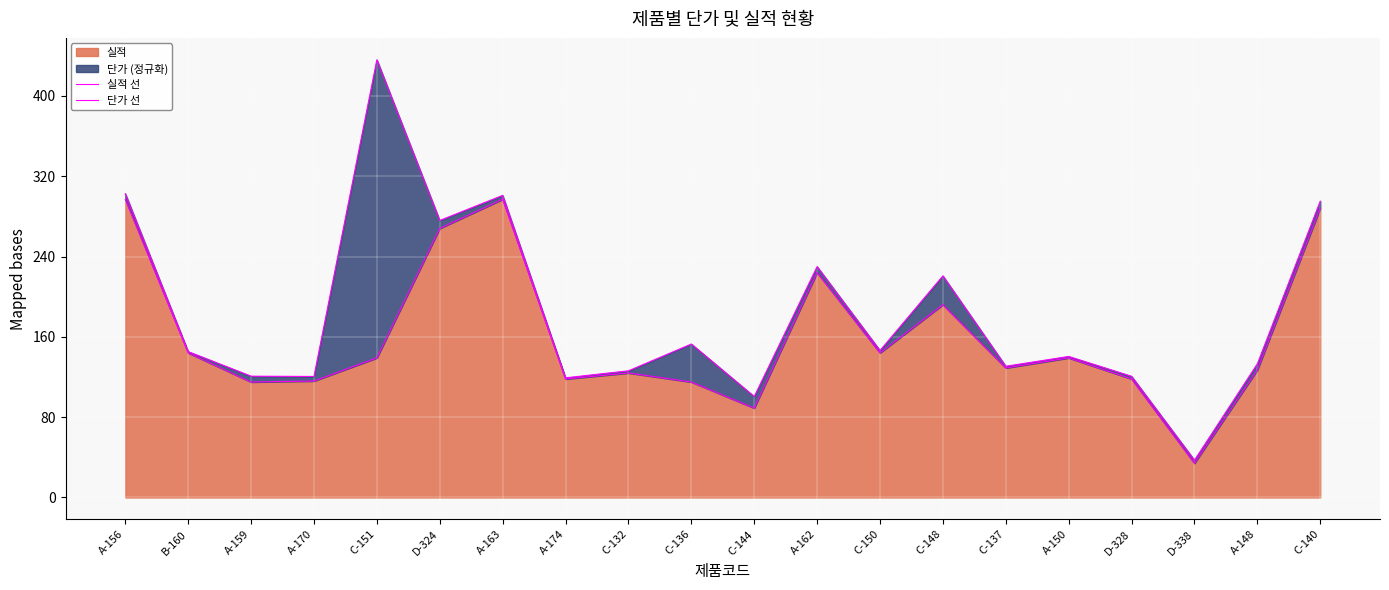

At C-132, list the series in order from largest to smallest.

단가 선, 실적 선